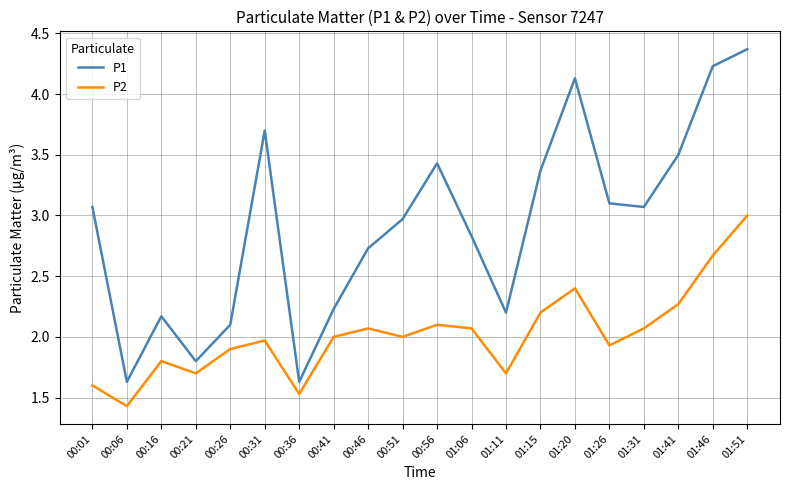

At how many categories does at least one series exceed 3?

10